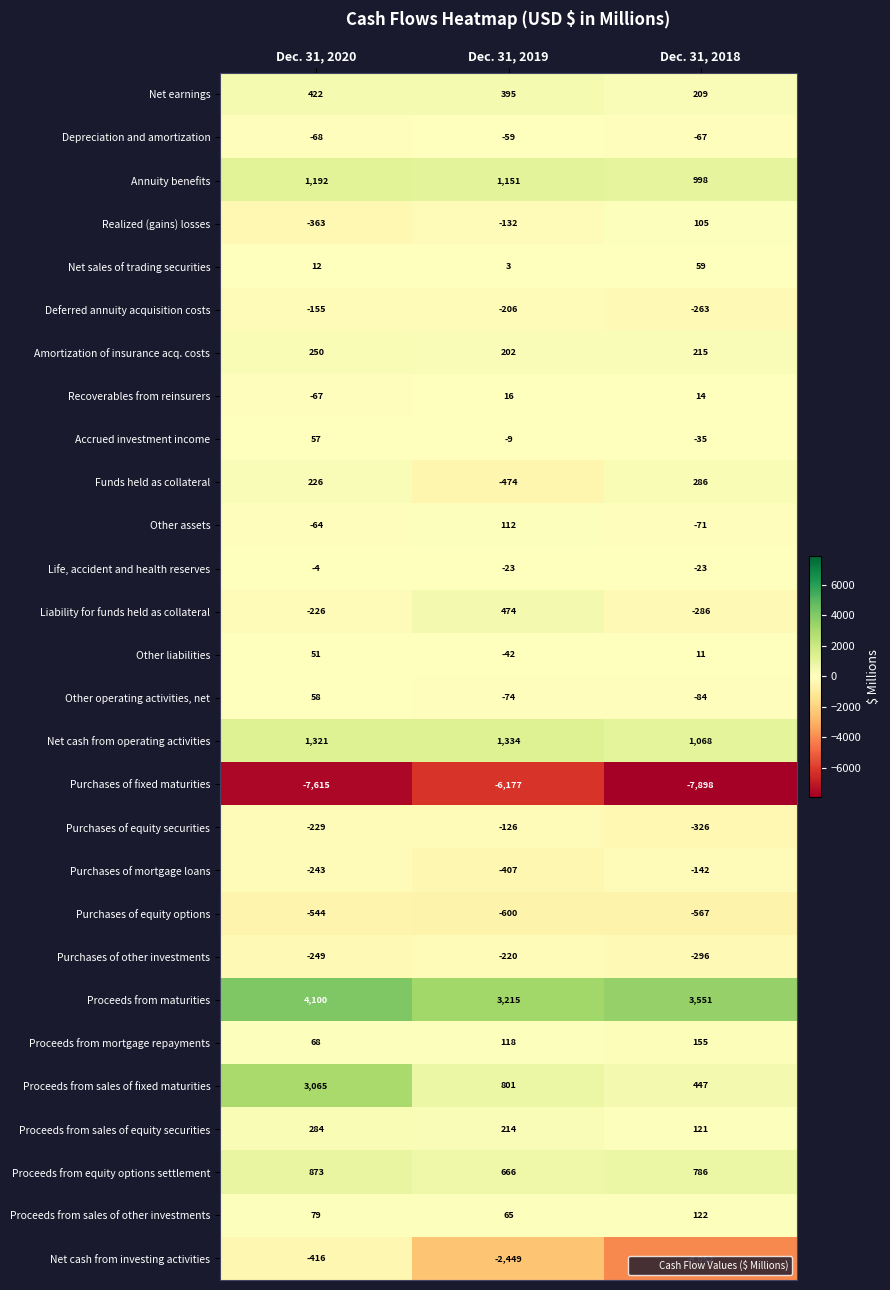

List the series in order of their peak value, lowest first.

Purchases of fixed maturities, Purchases of equity options, Net cash from investing activities, Purchases of other investments, Deferred annuity acquisition costs, Purchases of mortgage loans, Purchases of equity securities, Depreciation and amortization, Life, accident and health reserves, Recoverables from reinsurers, Other liabilities, Accrued investment income, Other operating activities, net, Net sales of trading securities, Realized (gains) losses, Other assets, Proceeds from sales of other investments, Proceeds from mortgage repayments, Amortization of insurance acq. costs, Proceeds from sales of equity securities, Funds held as collateral, Net earnings, Liability for funds held as collateral, Proceeds from equity options settlement, Annuity benefits, Net cash from operating activities, Proceeds from sales of fixed maturities, Proceeds from maturities